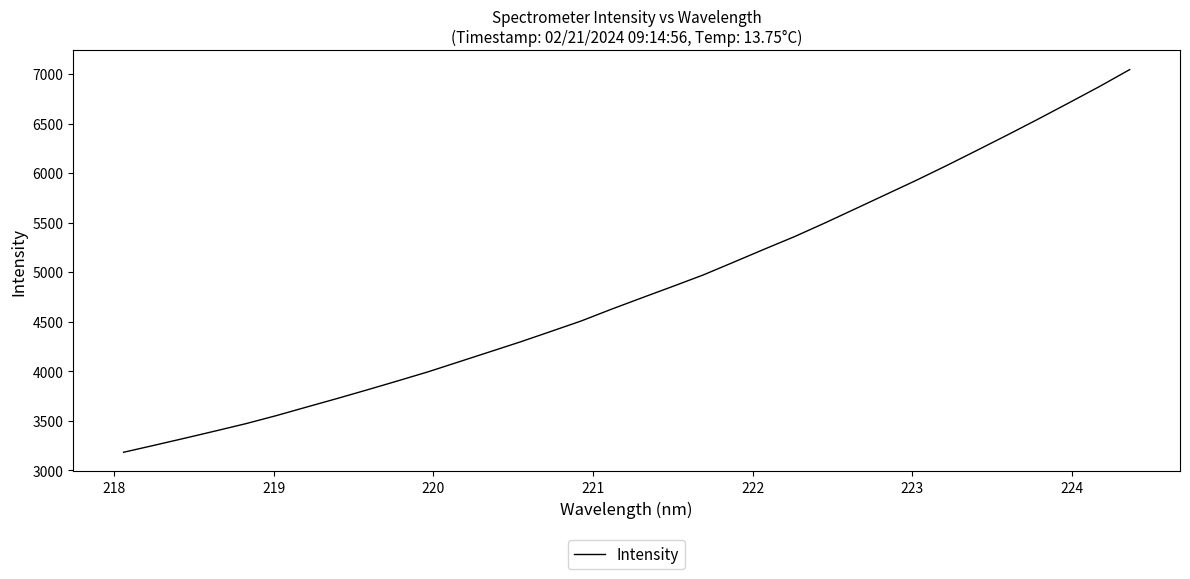

What is the maximum value shown in the chart?

7045.6